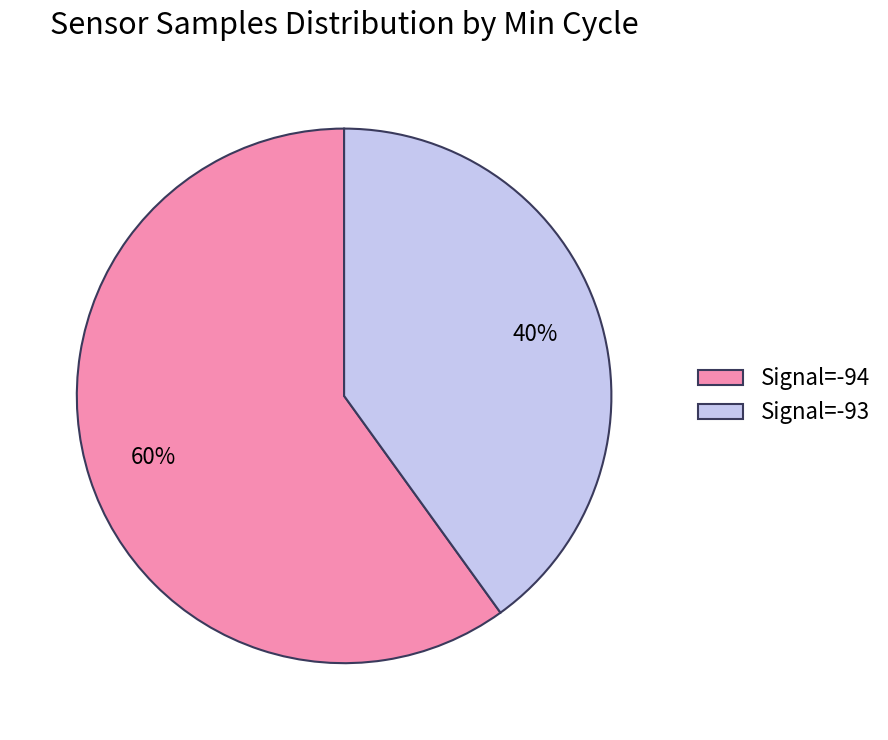

What percentage is the Signal=-93 slice, to the nearest percent?

40%